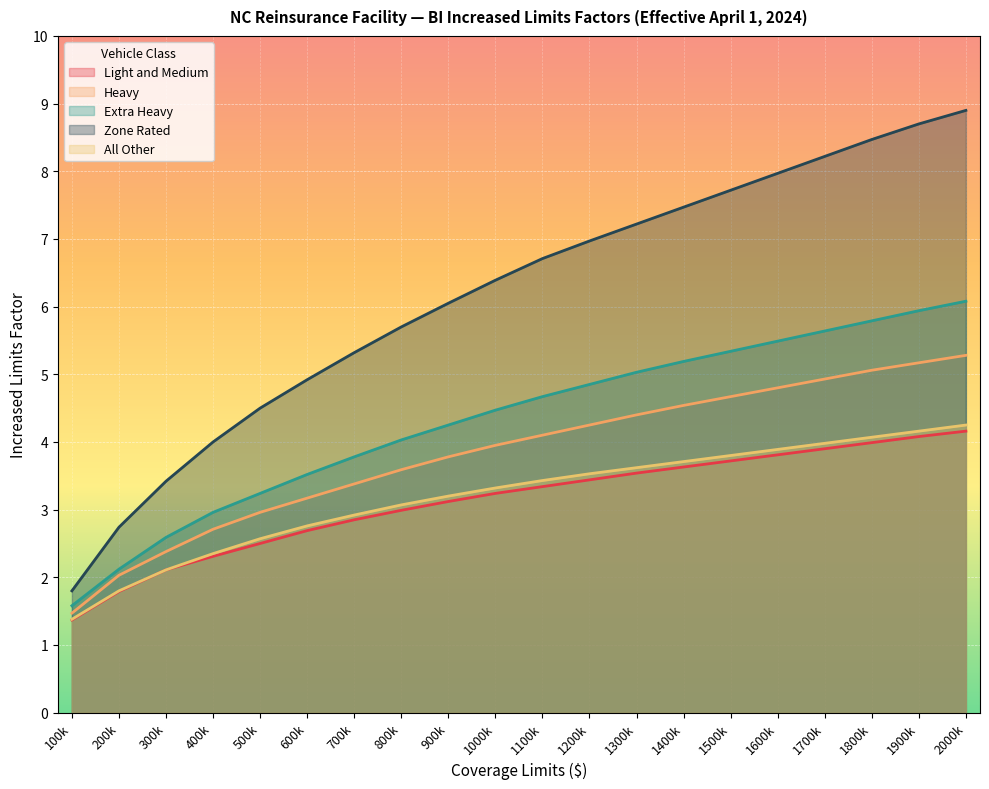

How many lines are shown in the chart?

5